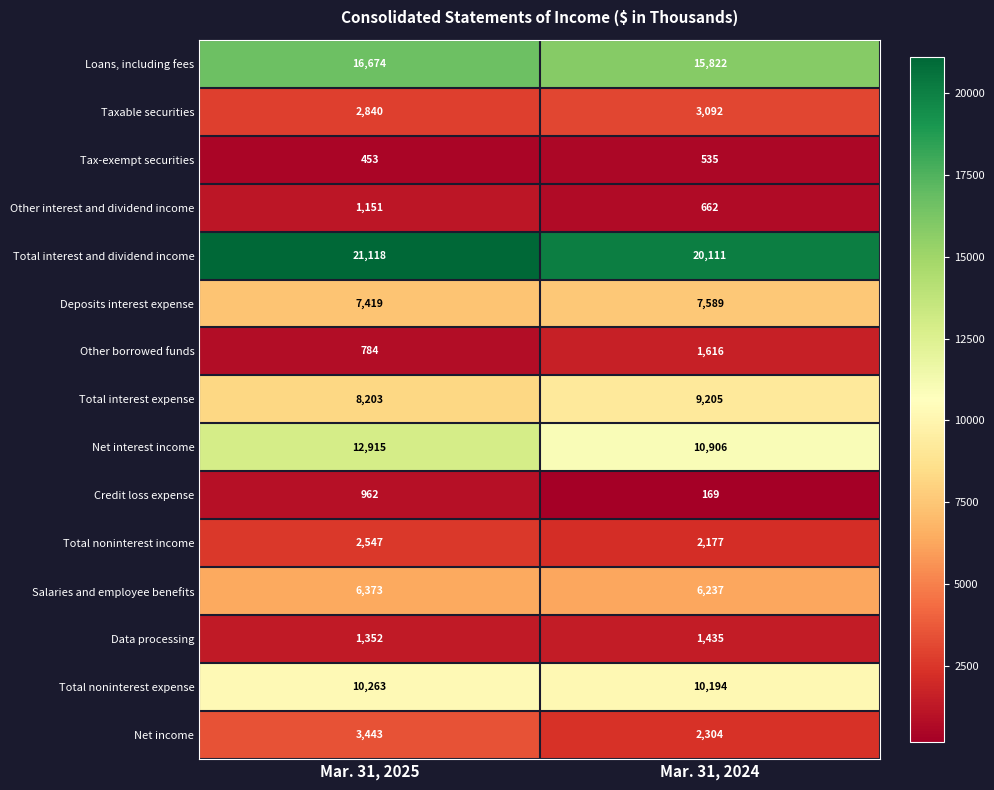

What is the total value across all series at Mar. 31, 2025?

96497